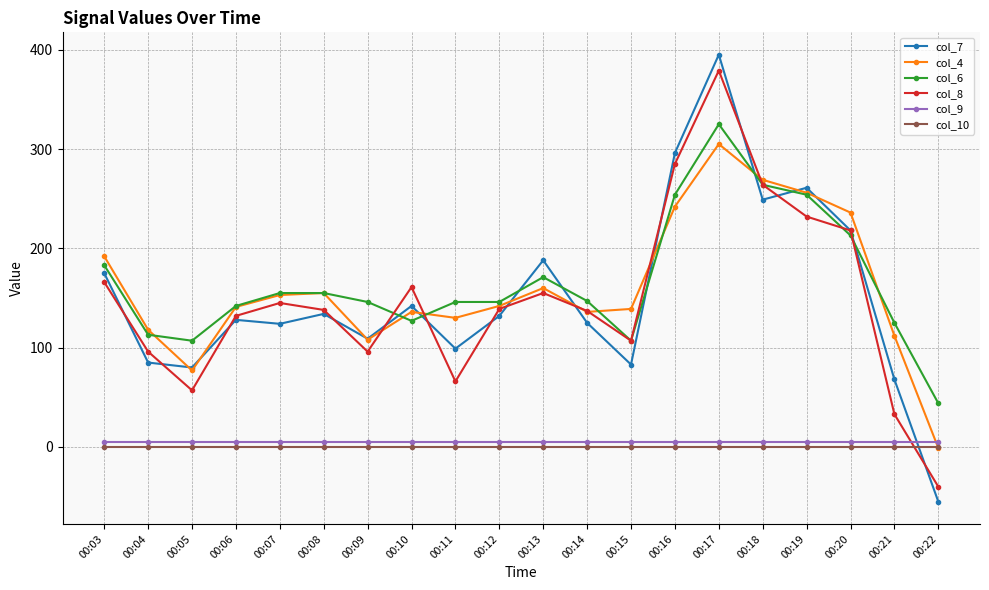

List the series in order of their peak value, highest first.

col_7, col_8, col_6, col_4, col_9, col_10